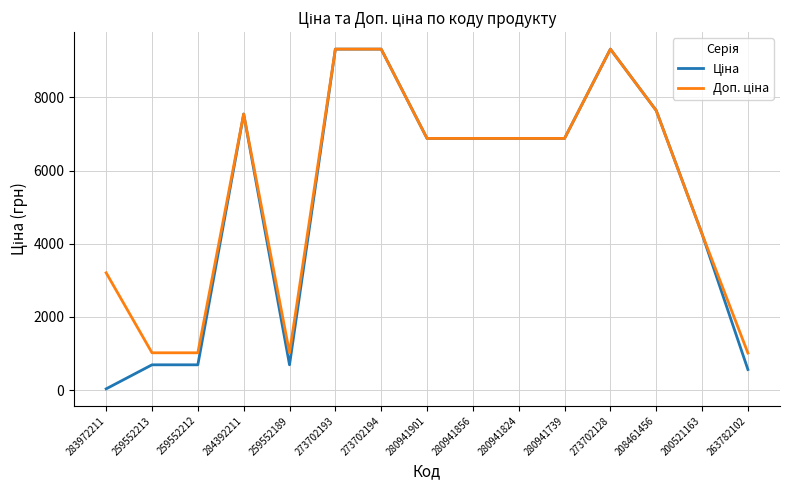

What is the total value across all series at 280941824?

13759.0